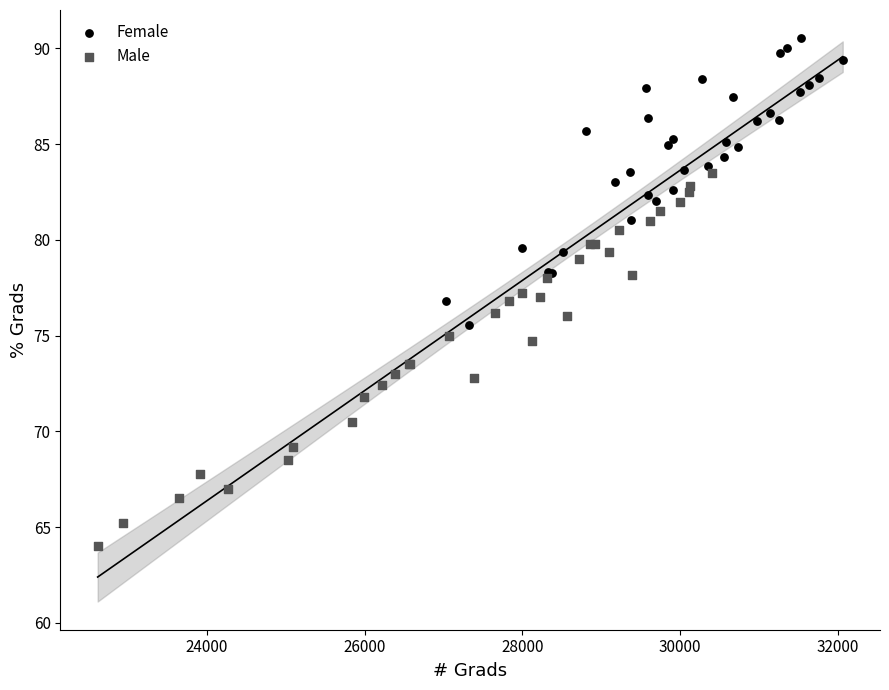

Which series has the largest Y range (max minus min)?

Male